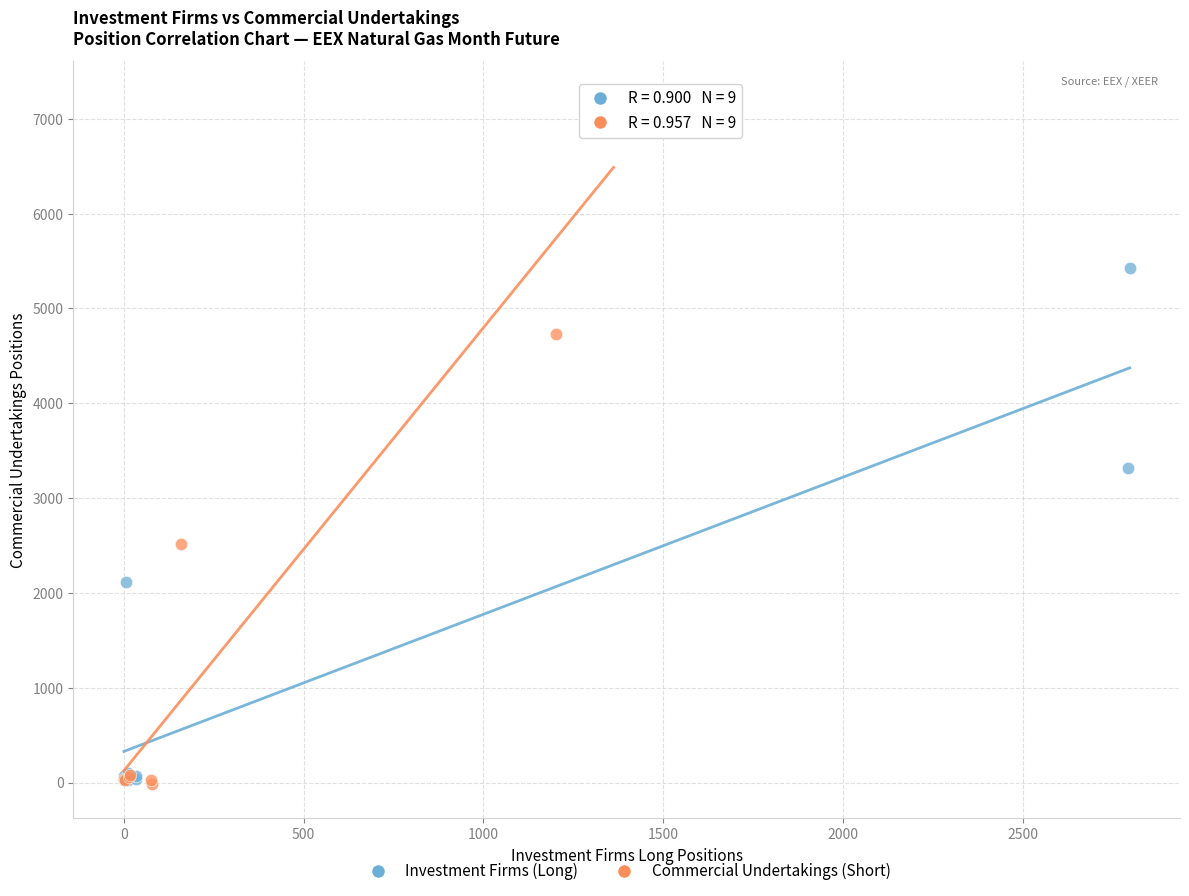

Which series has the widest spread of Y values?

Commercial Undertakings (Short)